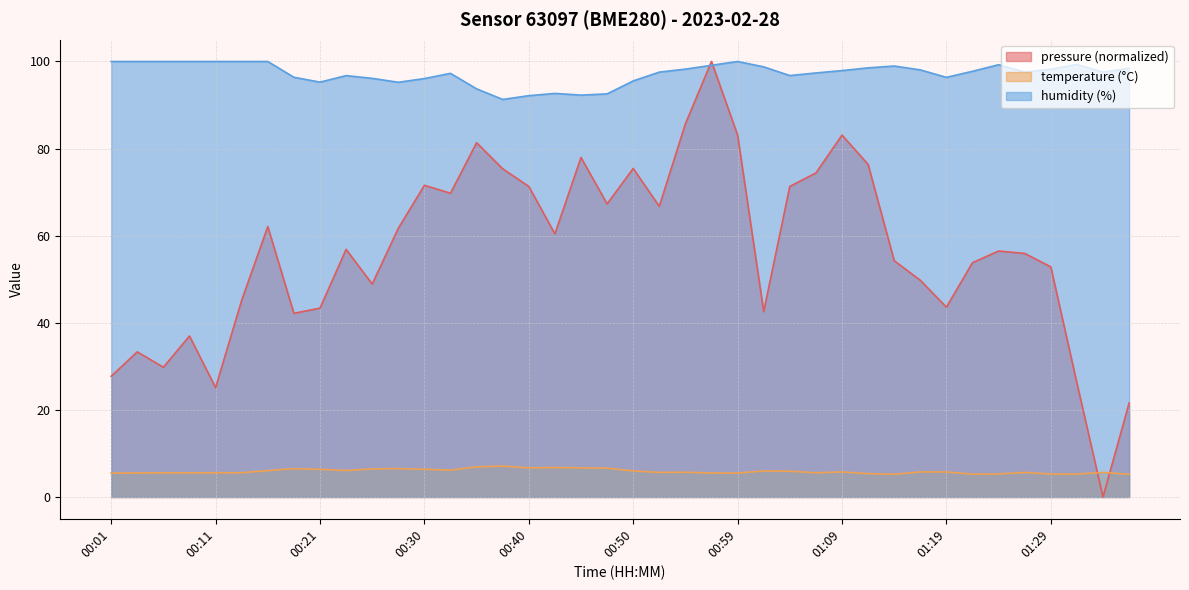

Is the value of pressure at 00:06 greater than the value of temperature at 01:33?

Yes